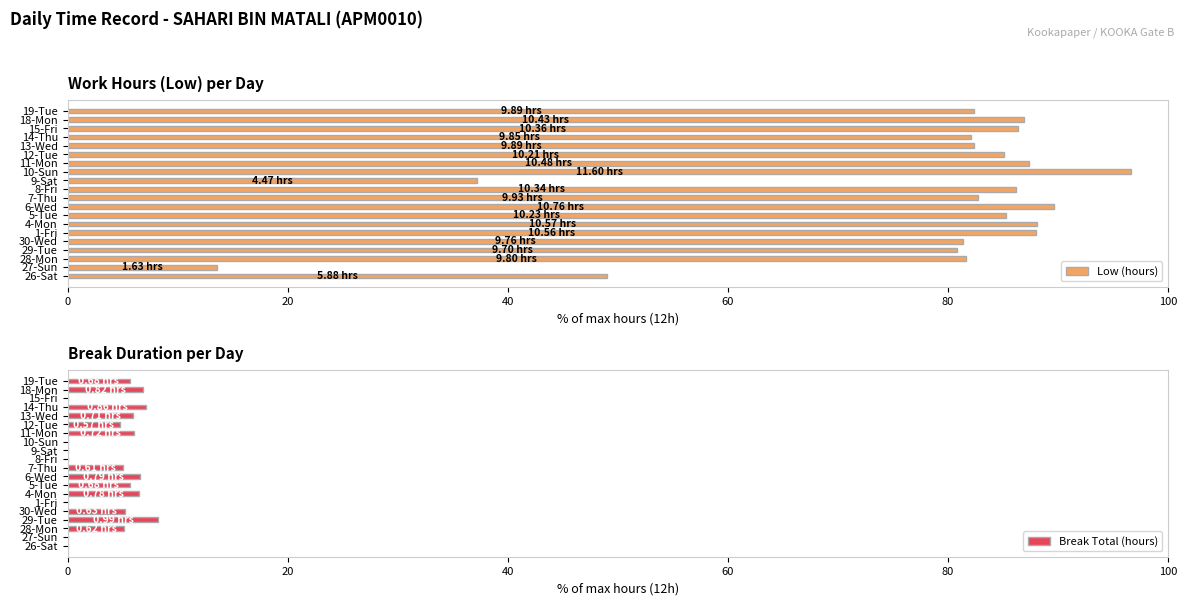

List the series in order of their peak value, lowest first.

Break Total (hours), Low (hours)